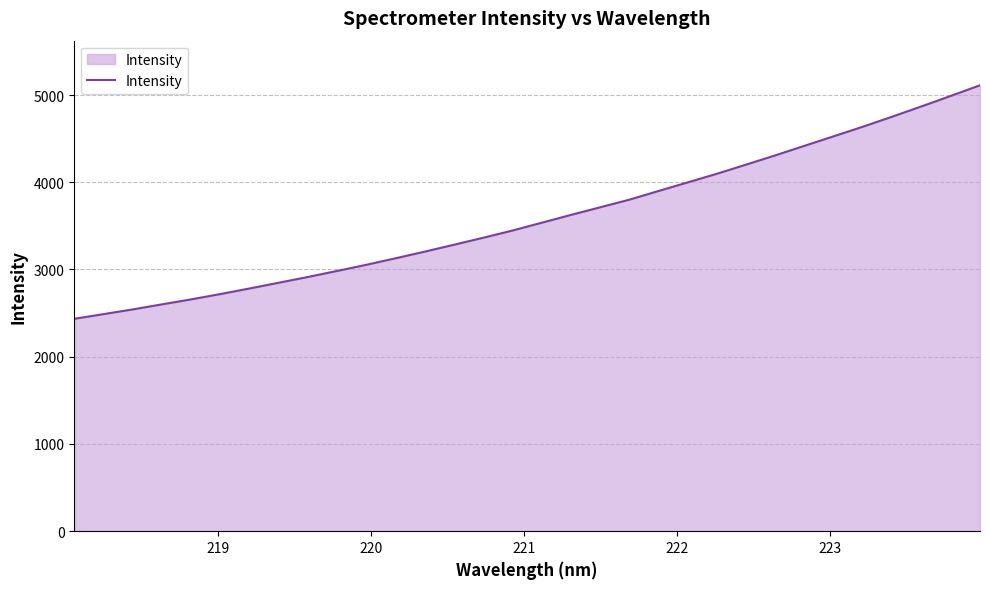

What is the minimum value shown in the chart?

2434.8